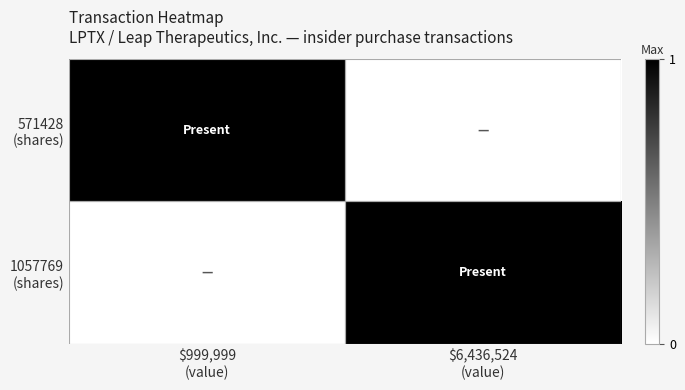

At how many categories does at least one series exceed 0?

2